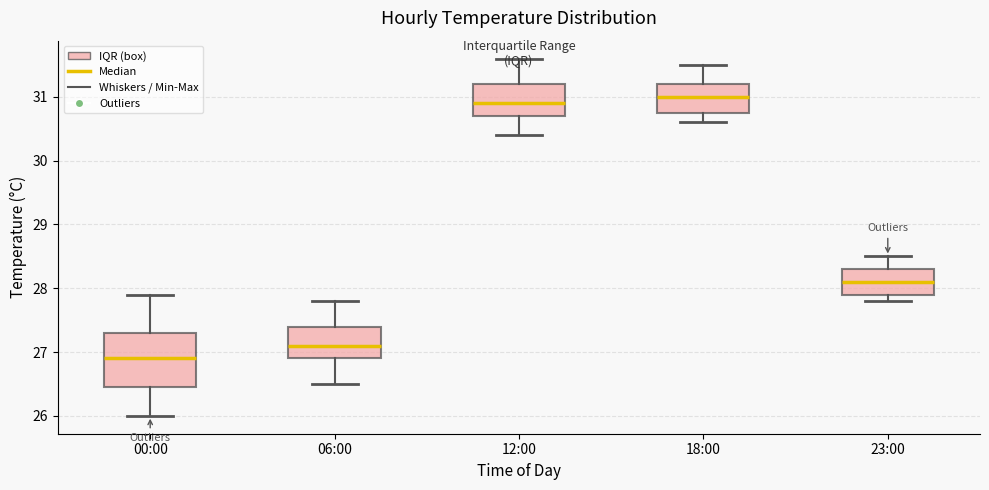

Reading left to right, transcribe this box plot: for each box, give where its median line is, the range the box spans, and where its two whiskers end, as read against the y-axis. The values are not printed on the chart, so give them approximately, as read against the axis.

00:00: median 26.9, box 26.5 to 27.3, whiskers 26.0 to 27.9
06:00: median 27.1, box 26.9 to 27.4, whiskers 26.5 to 27.8
12:00: median 30.9, box 30.7 to 31.2, whiskers 30.4 to 31.6
18:00: median 31.0, box 30.8 to 31.2, whiskers 30.6 to 31.5
23:00: median 28.1, box 27.9 to 28.3, whiskers 27.8 to 28.5